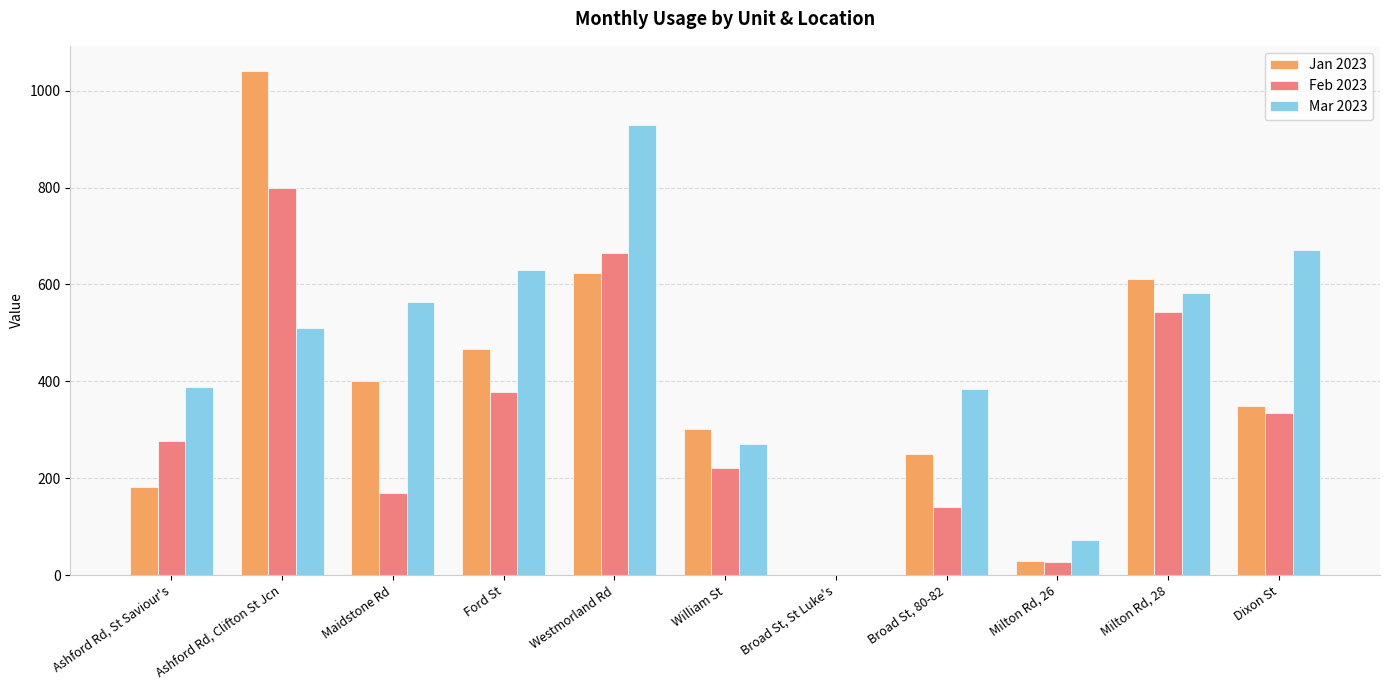

Is it true that Jan 2023 equals 466.4 at Ford St?

True